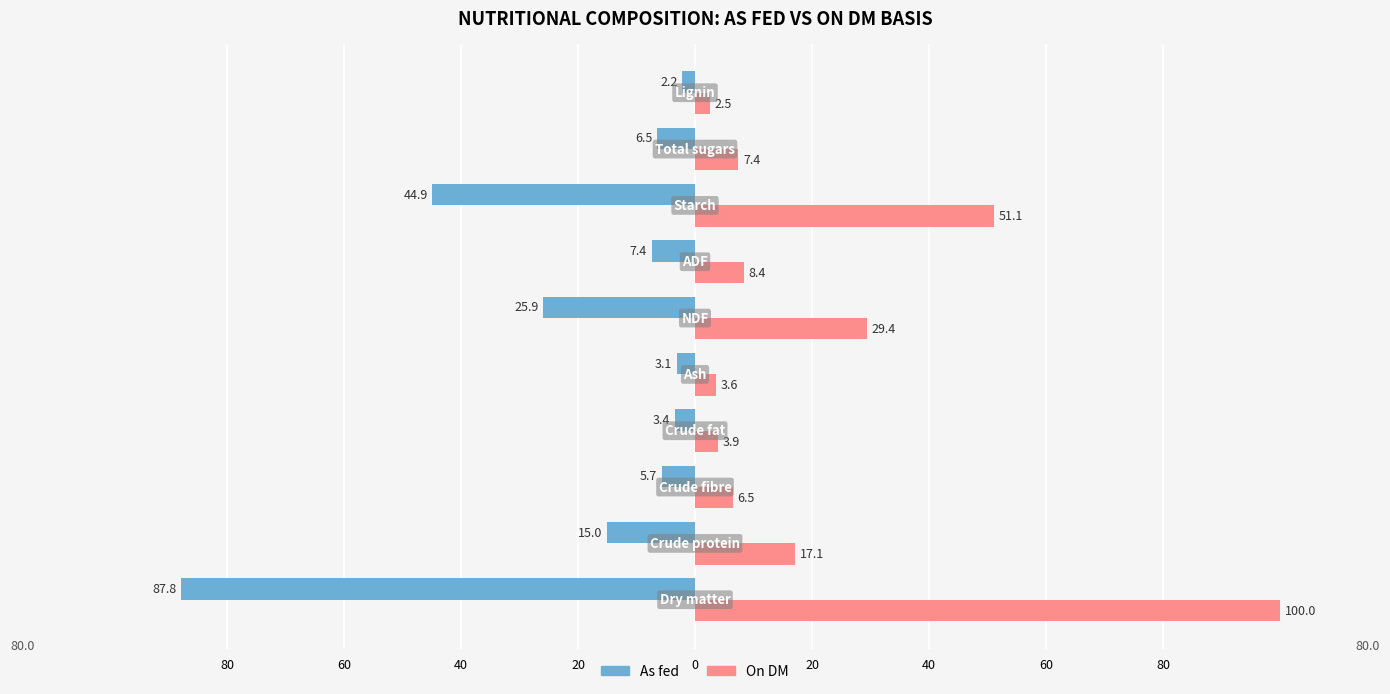

What are all the series names shown in the legend?

As fed, On DM